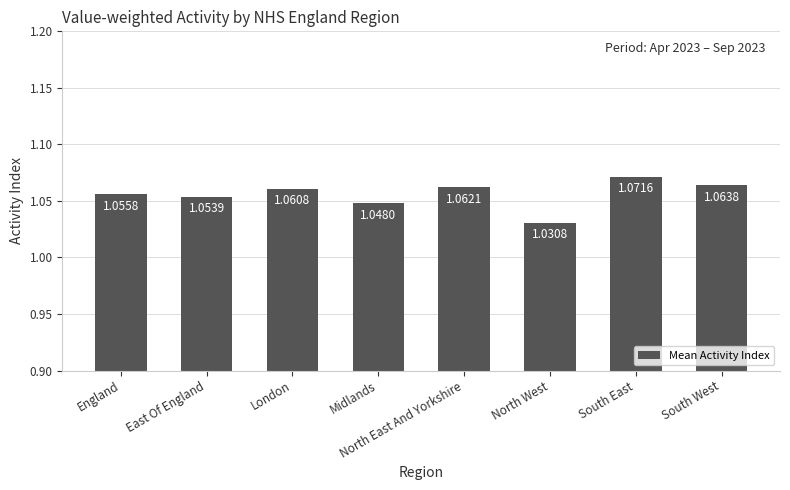

At which category does the chart reach its peak across all series?

South East